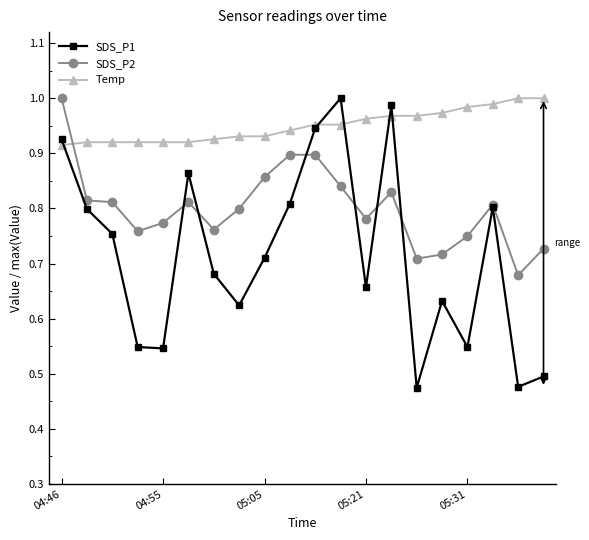

How many times do SDS_P2 and Temp cross each other?

1